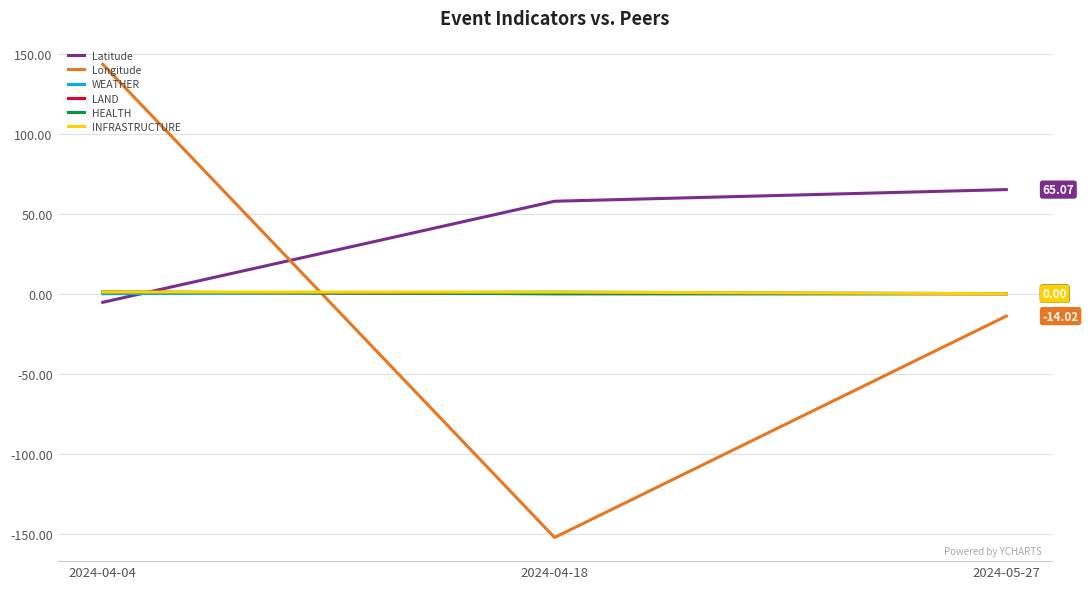

Count the INFRASTRUCTURE values in the range 0 to 1.

3